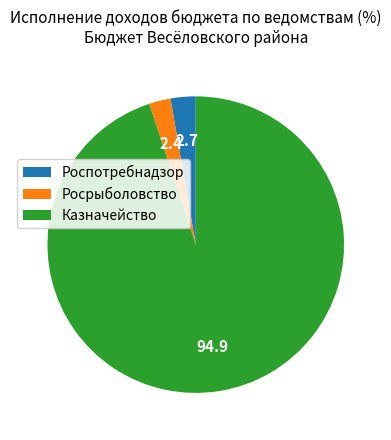

Does Казначейство account for over 50% of the chart?

Yes